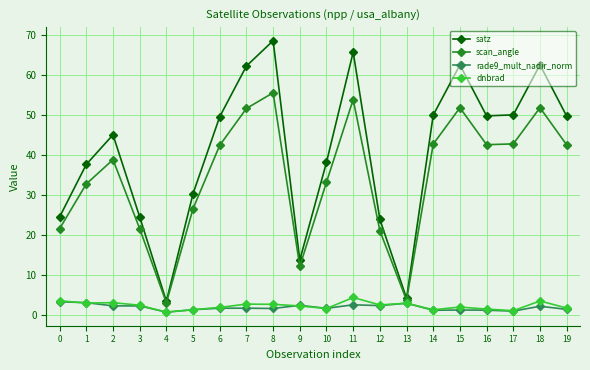

What is the value of the satz point at the 1st from the left?

24.5